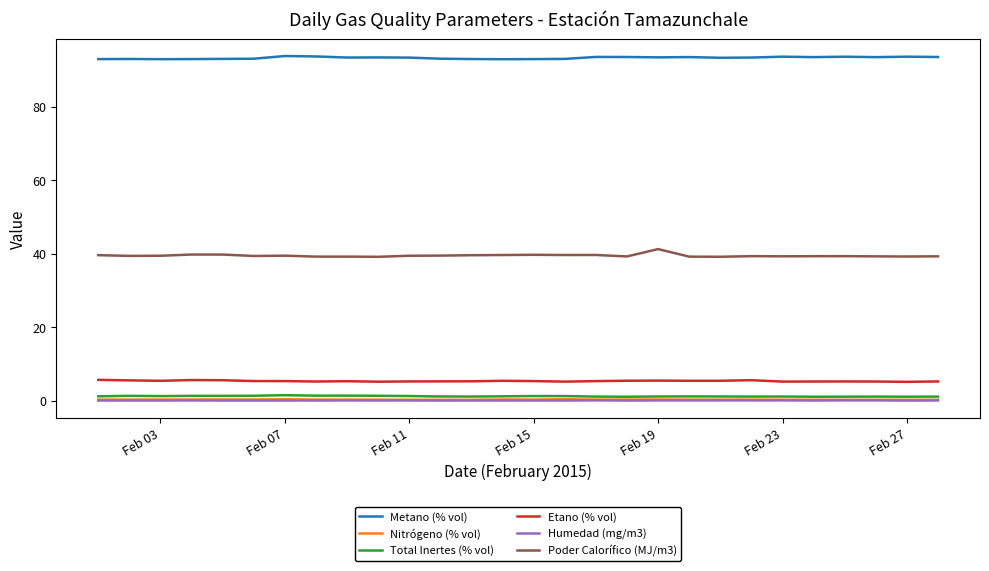

How many distinct data groups are displayed?

6